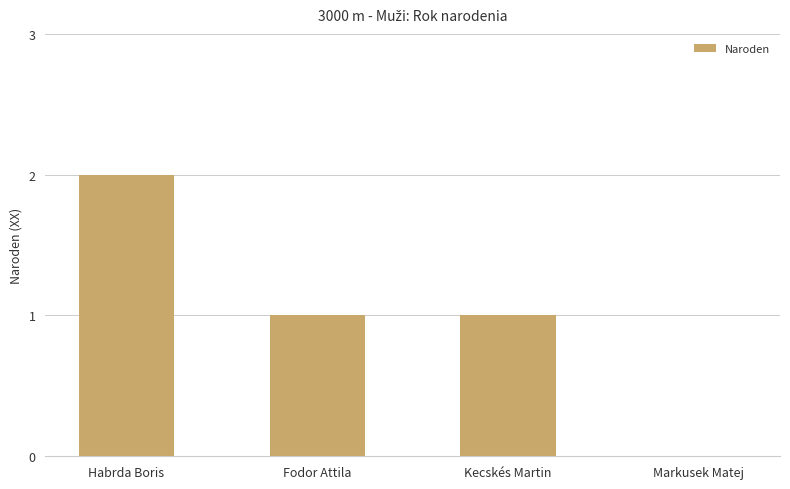

Which category has the highest value across all series?

Habrda Boris